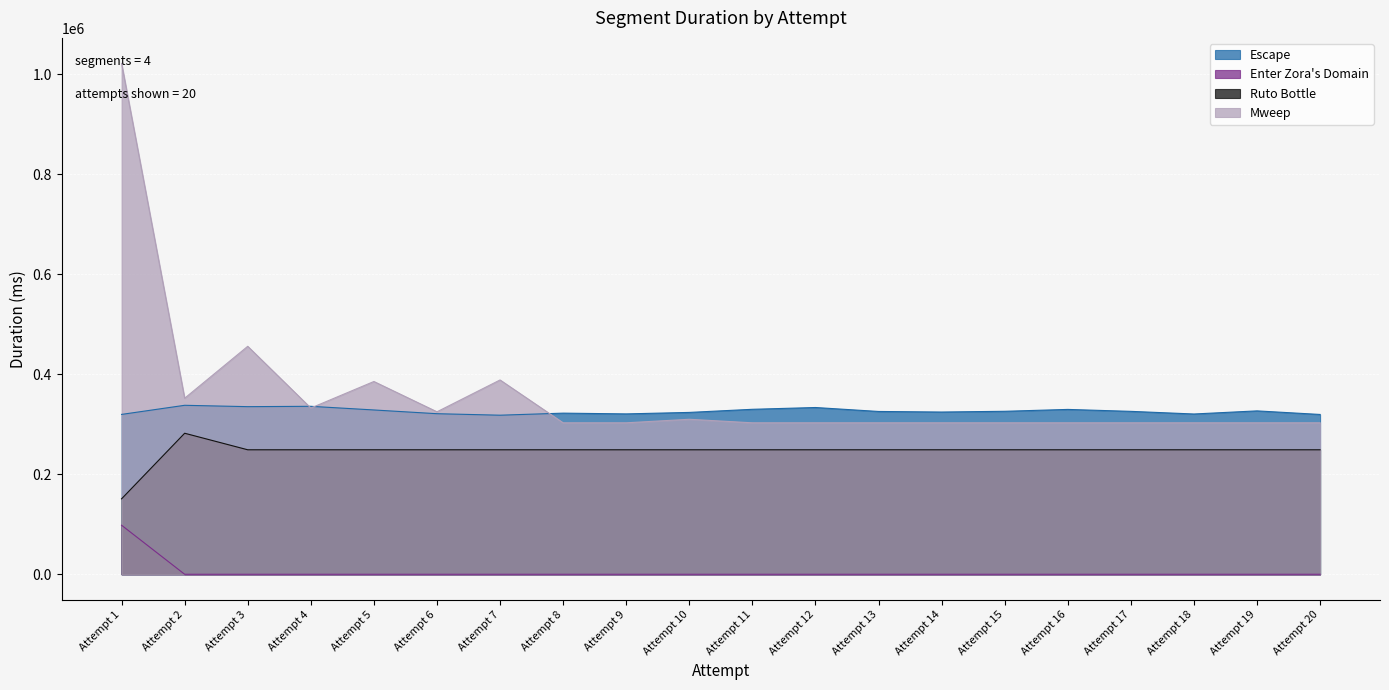

What is the maximum value shown in the chart?

1021169